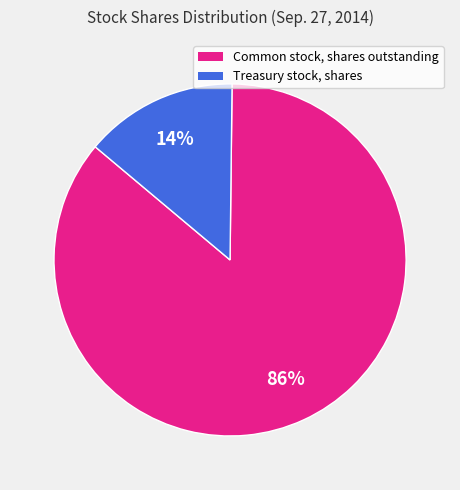

What is the ratio of the value at Common stock, shares outstanding to the value at Treasury stock, shares?

6.1